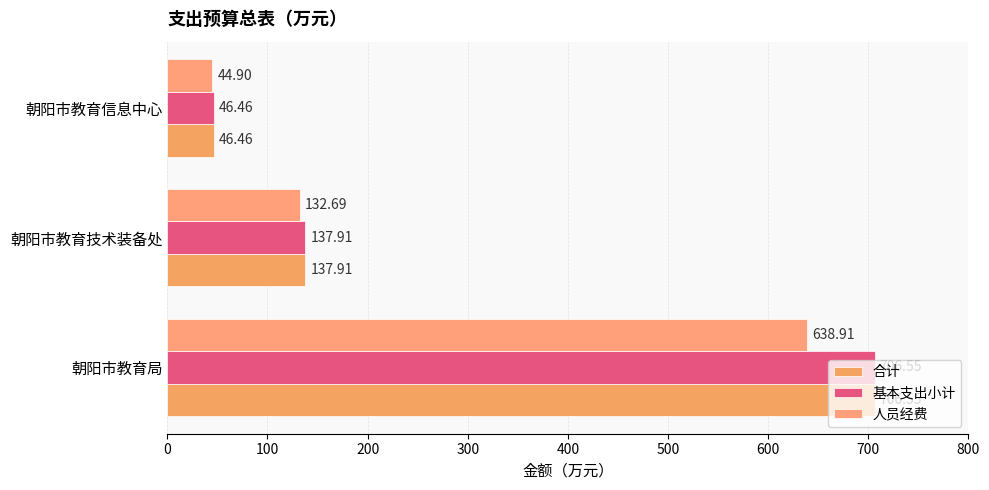

How many values in the 合计 series are below 137?

1